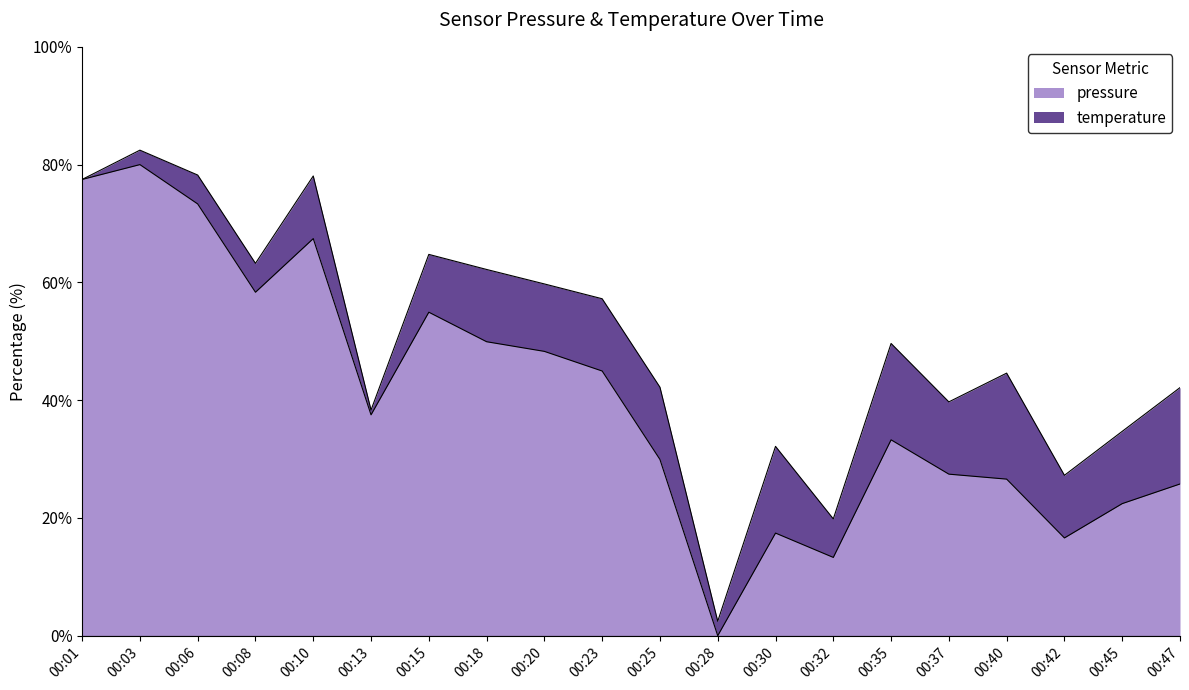

Which has a higher value, 00:08 or 00:03?

00:03